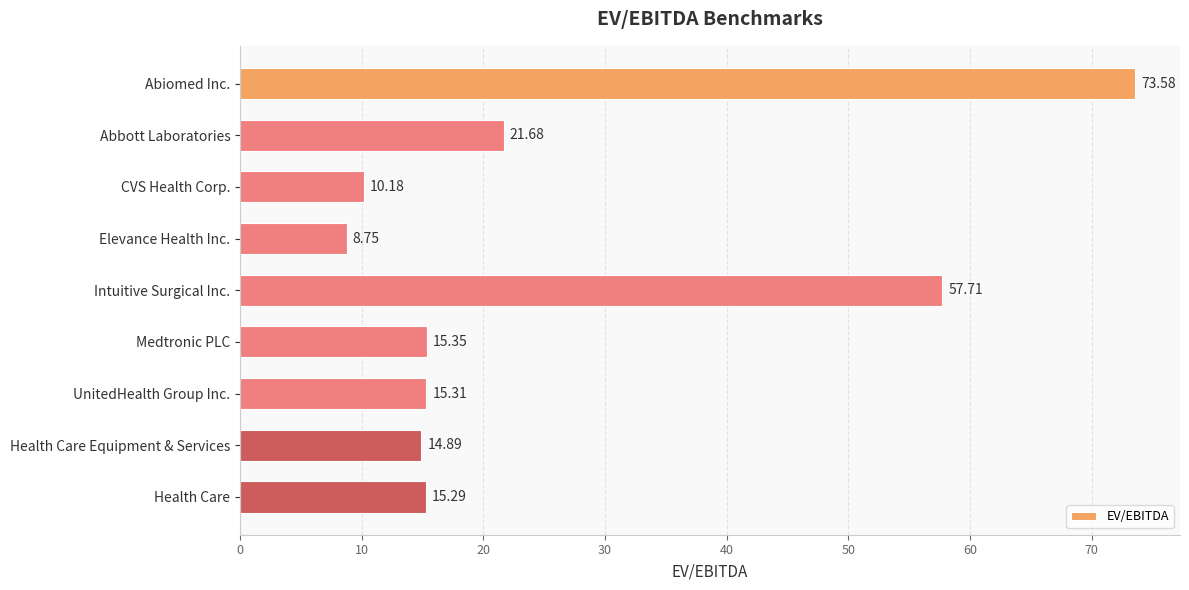

Count the number of categories in the chart.

9